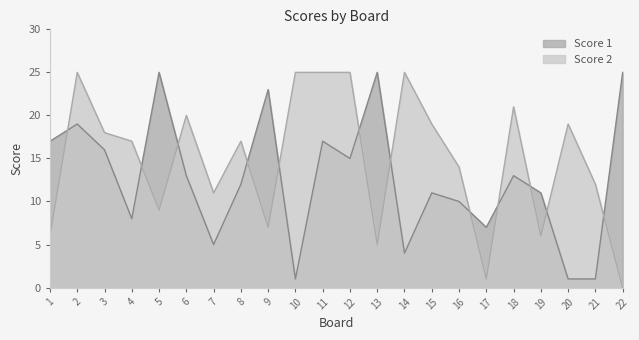

How many data points in Score 1 are less than 13?

11